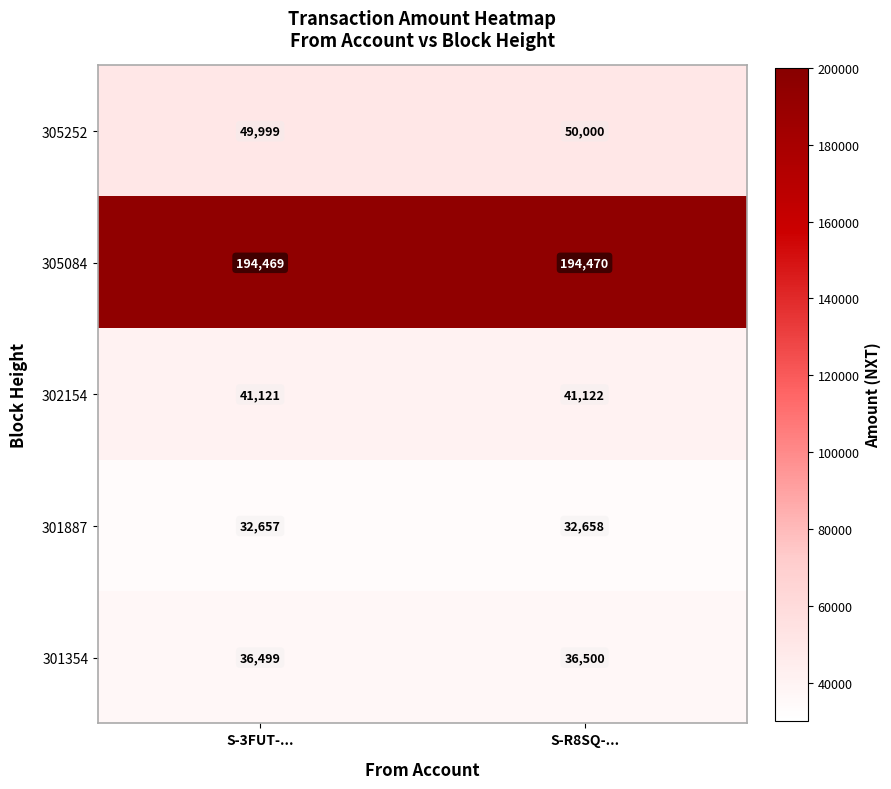

Is it true that 302154 equals 41122 at S-R8SQ-...?

True